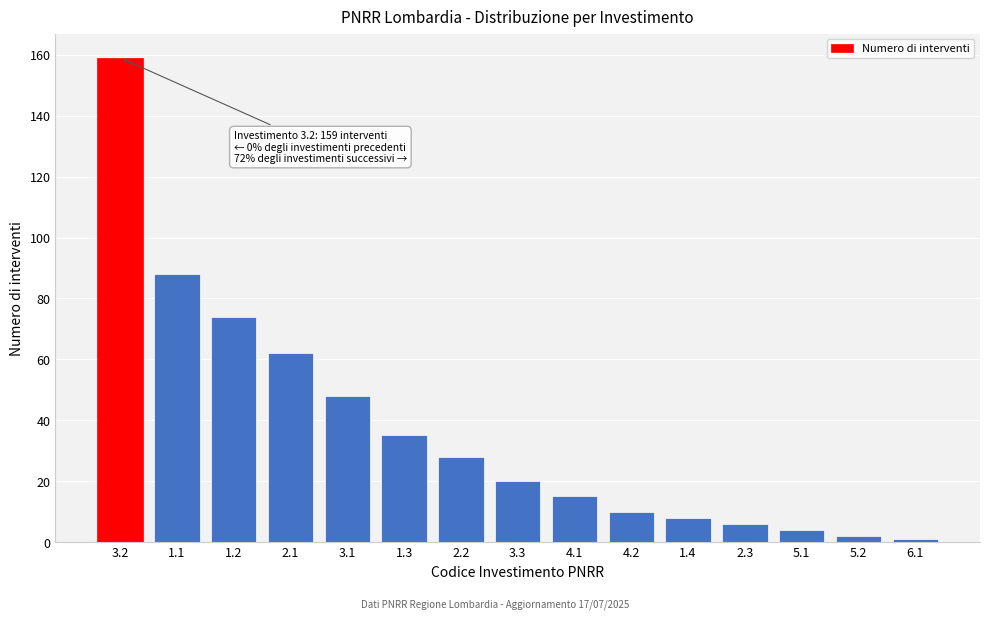

Reading right to left, what are all the values shown in this chart?

1	2	4	6	8	10	15	20	28	35	48	62	74	88	159